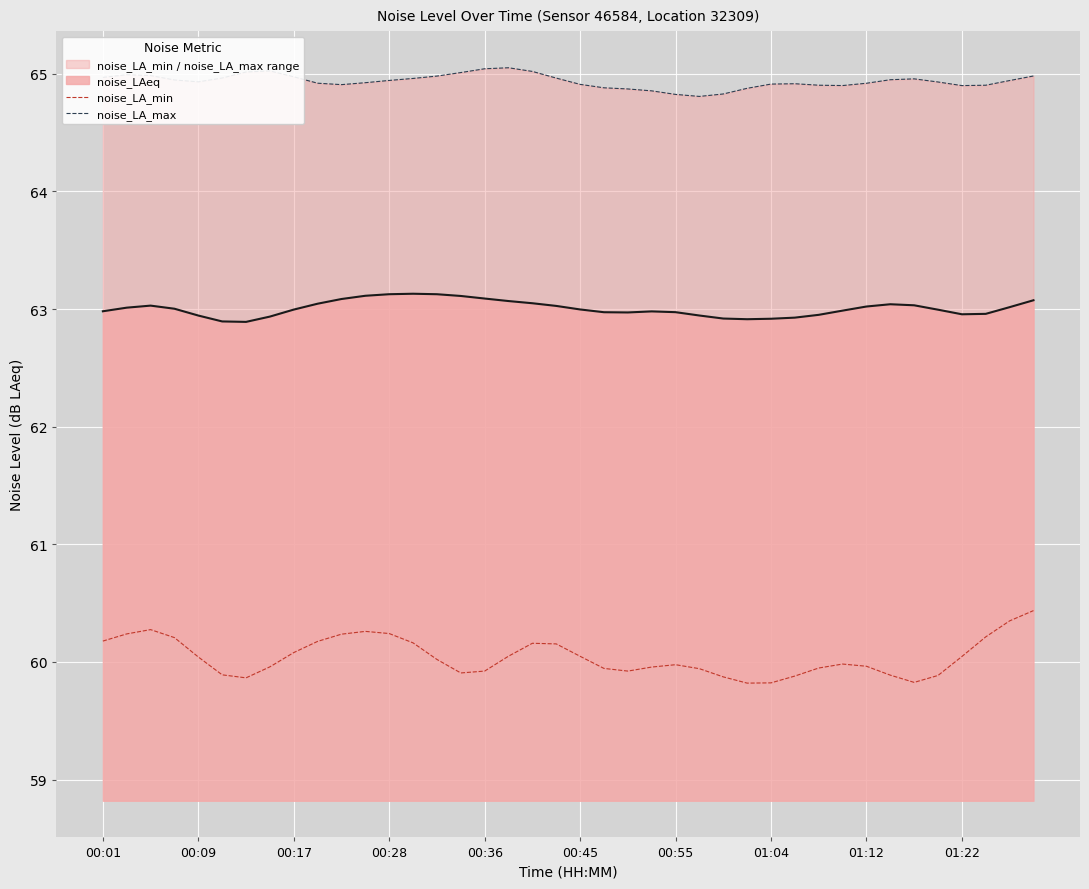

True or false: noise_LA_max has more than 2 points higher than both neighbors.

True